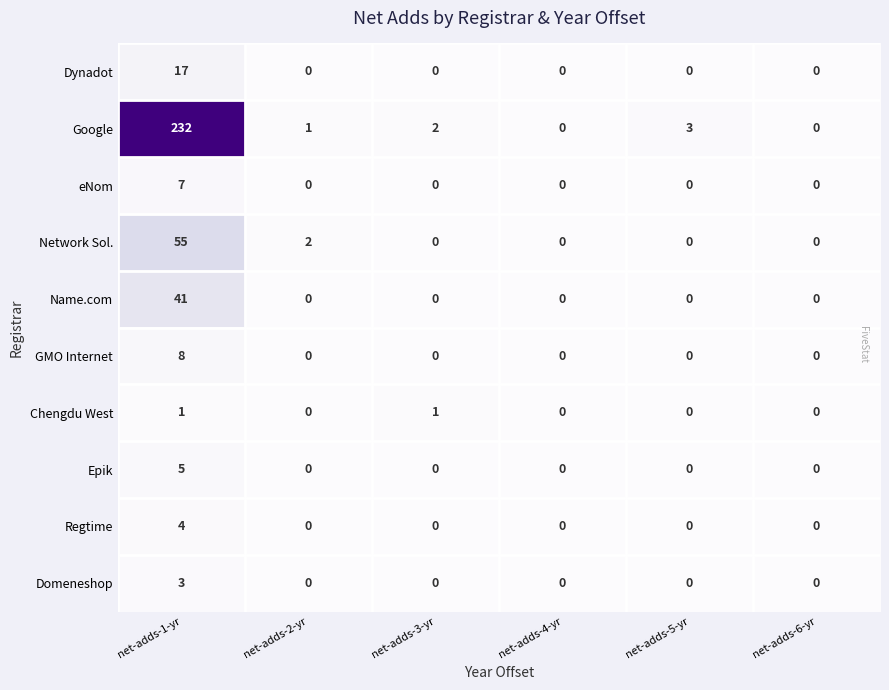

Which series changed the most between net-adds-1-yr and net-adds-2-yr?

Google